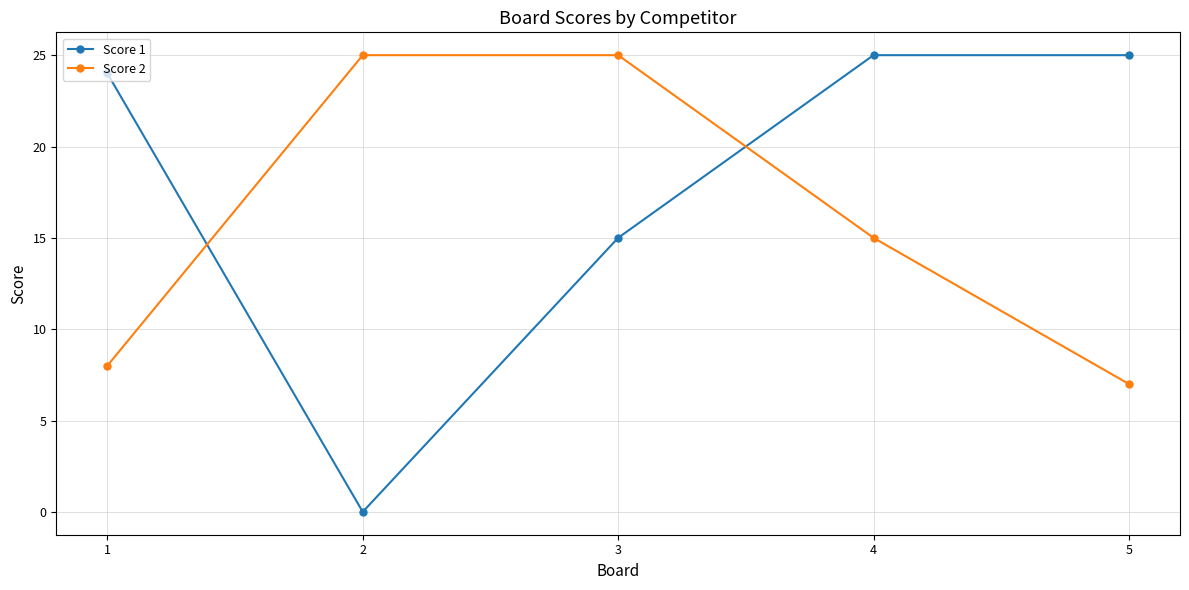

At how many categories does at least one series exceed 5?

5